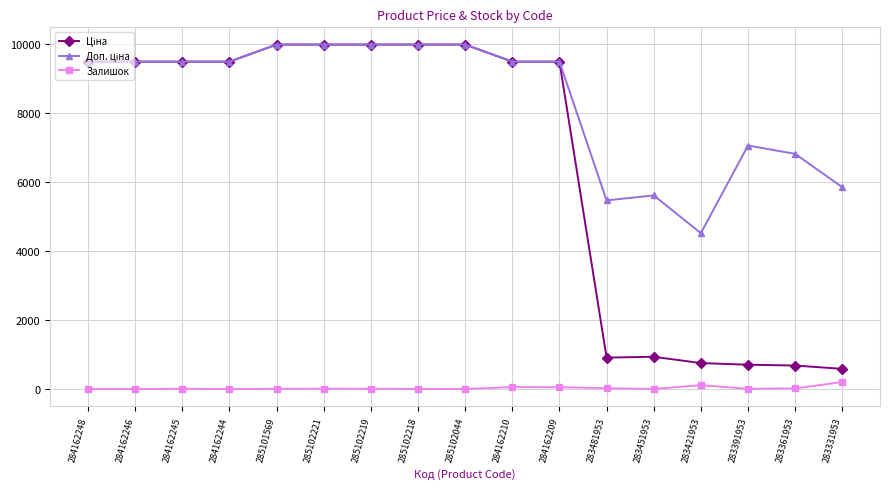

What is the spread (max minus min) of values at 284162210?

9423.1